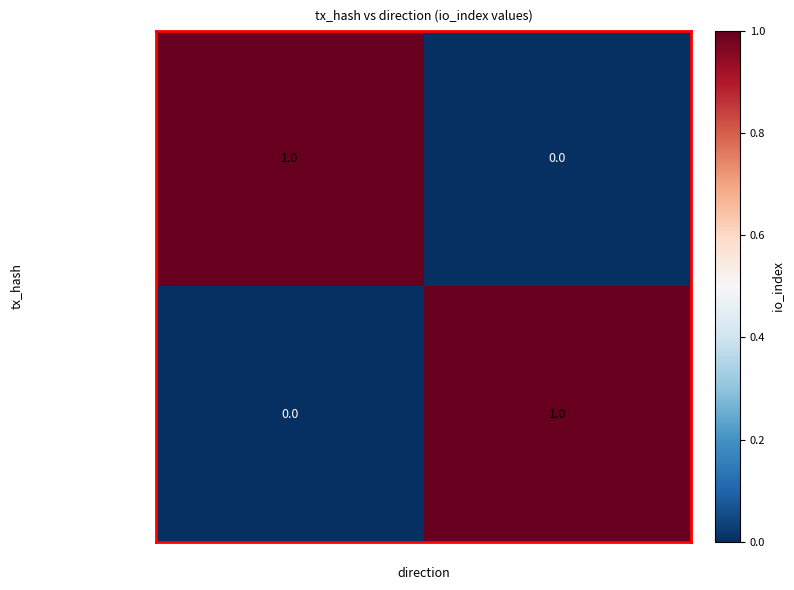

Is the value of 0690e32348e405510bee... at -1 greater than the value of 1a3724274e9644284916... at -1?

No